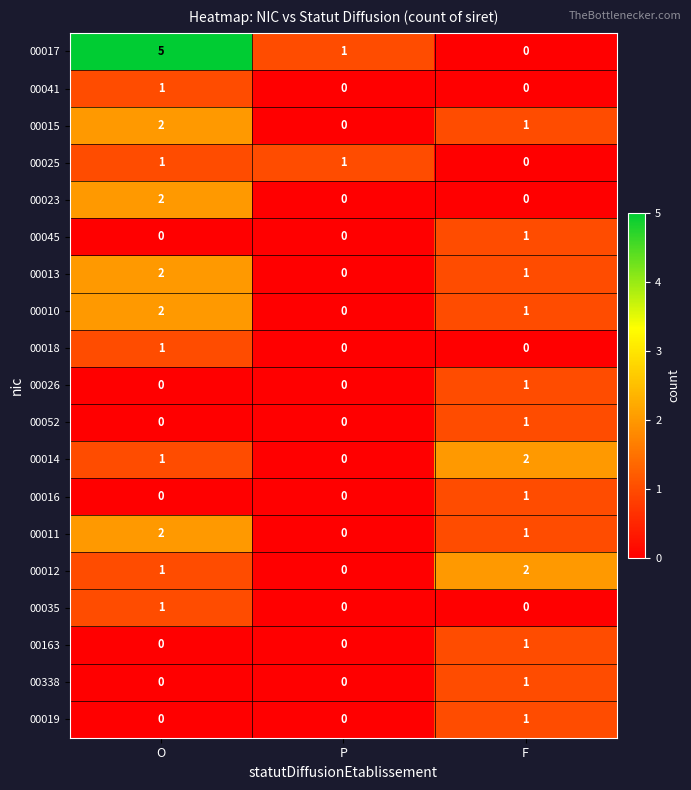

Where does the 00017 series first go above 1?

O